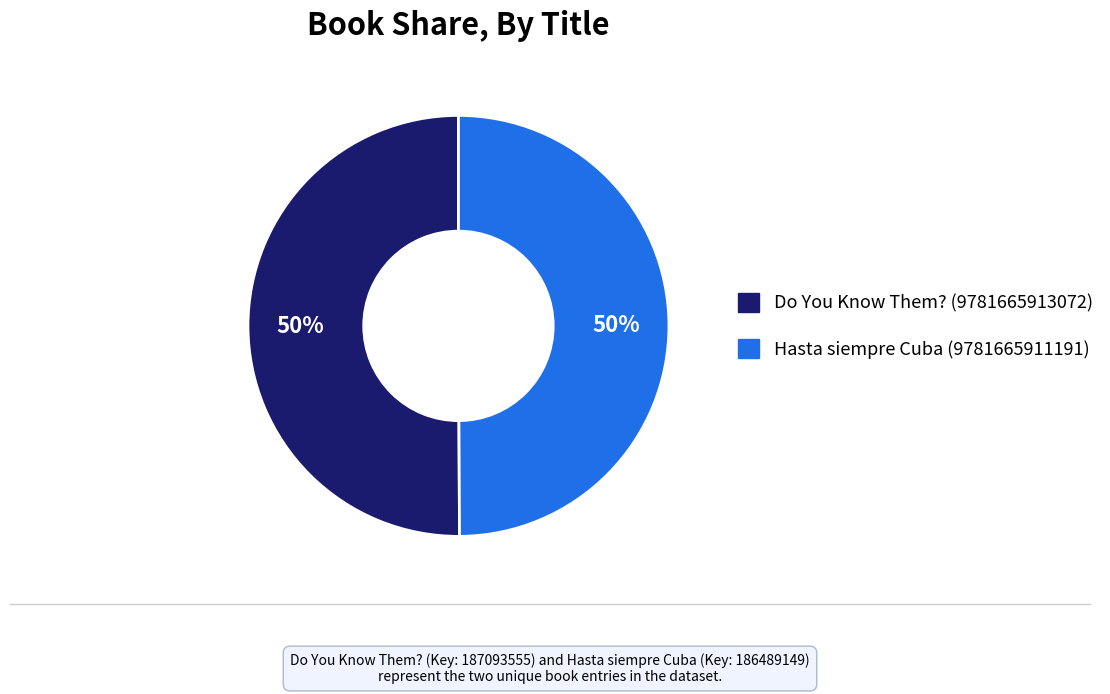

Is it true that Do You Know Them? (9781665913072) is 39% of the pie?

False